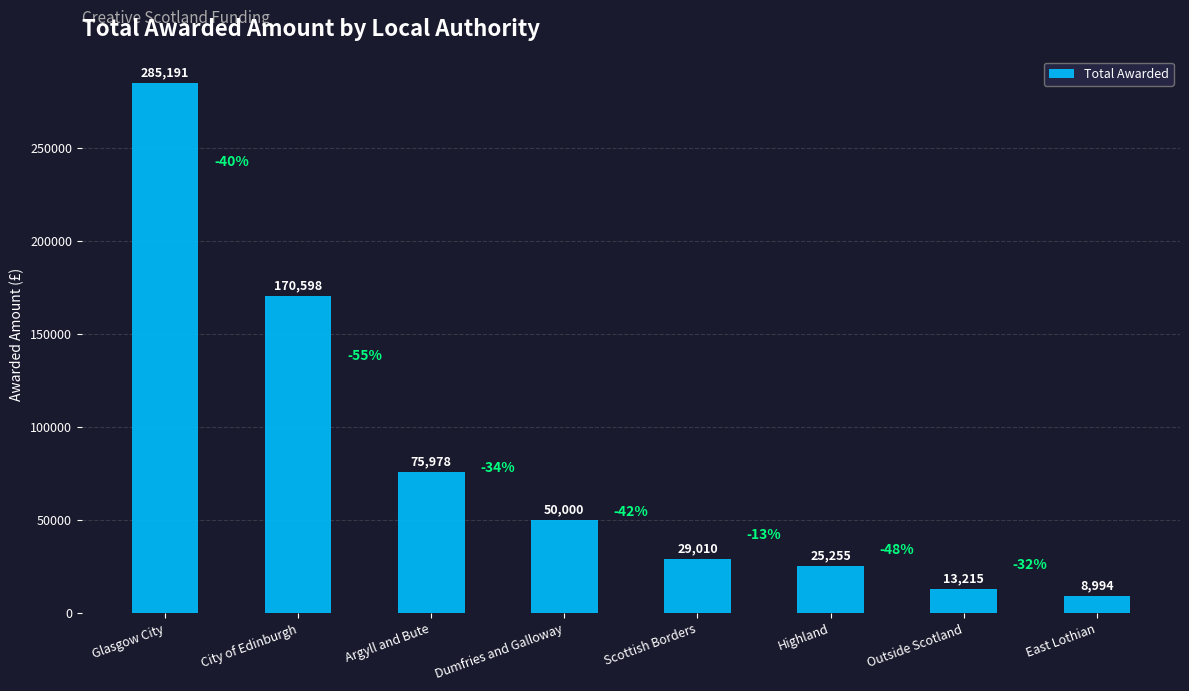

What is the maximum value shown in the chart?

285191